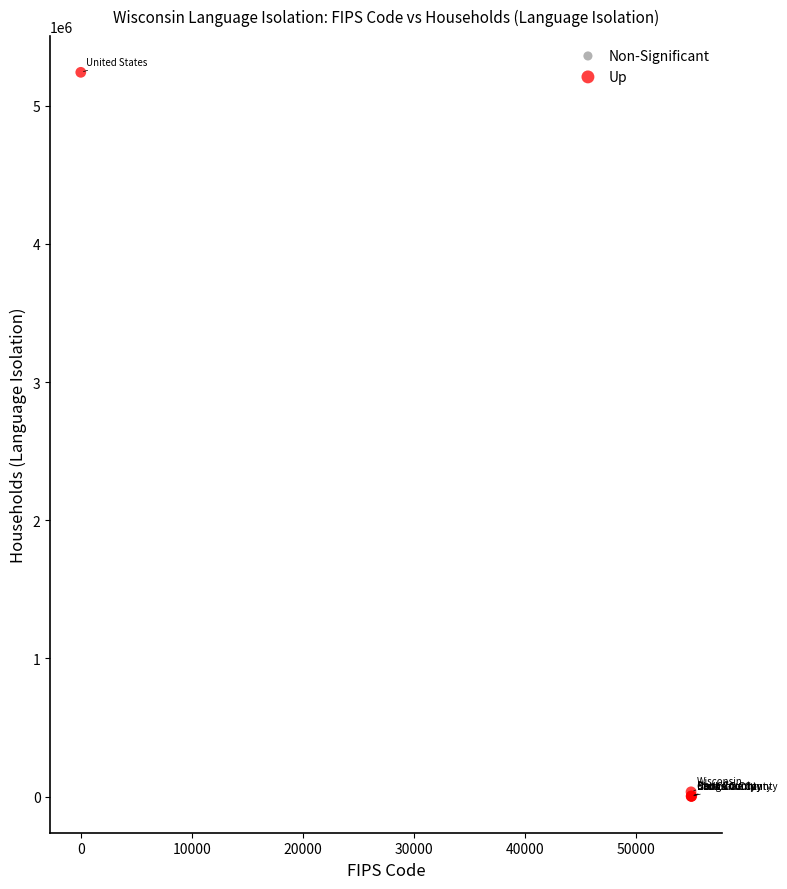

Which series reaches the maximum Y coordinate?

Up